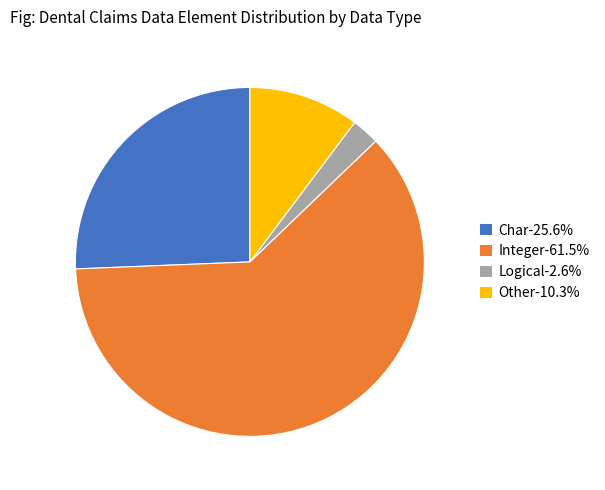

Is there any slice that represents more than half of the pie?

Yes